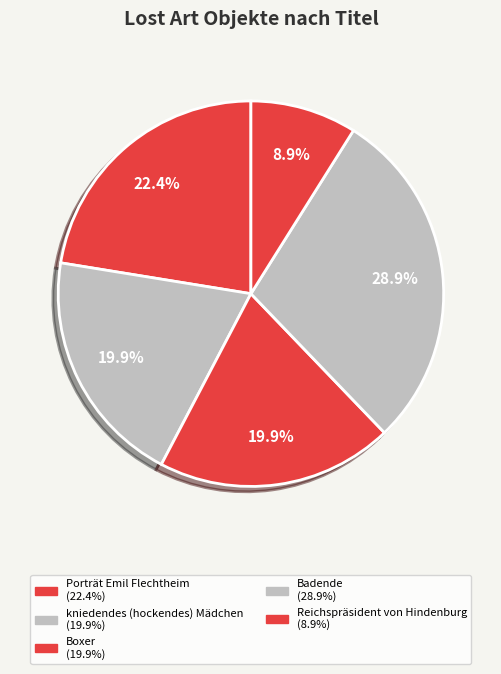

To the nearest percent, what is the average slice percentage?

20%